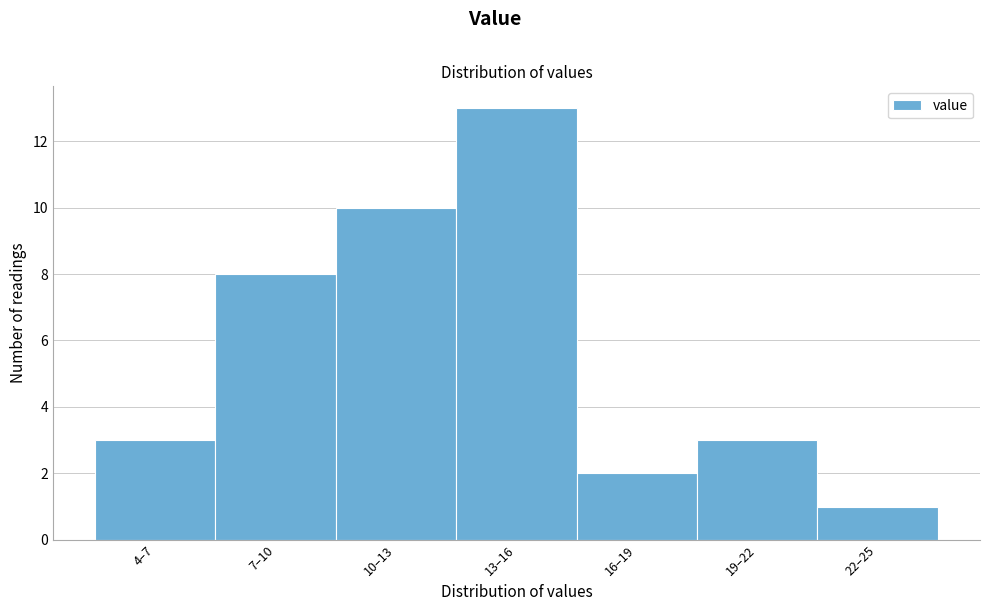

Reading left to right, list all the values displayed in this chart.

4–7=3	7–10=8	10–13=10	13–16=13	16–19=2	19–22=3	22–25=1